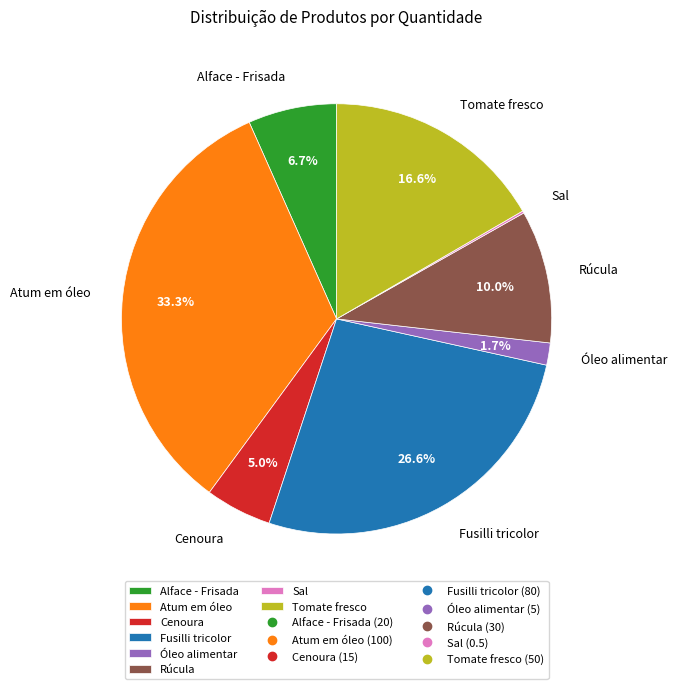

Does any single category account for the majority?

No